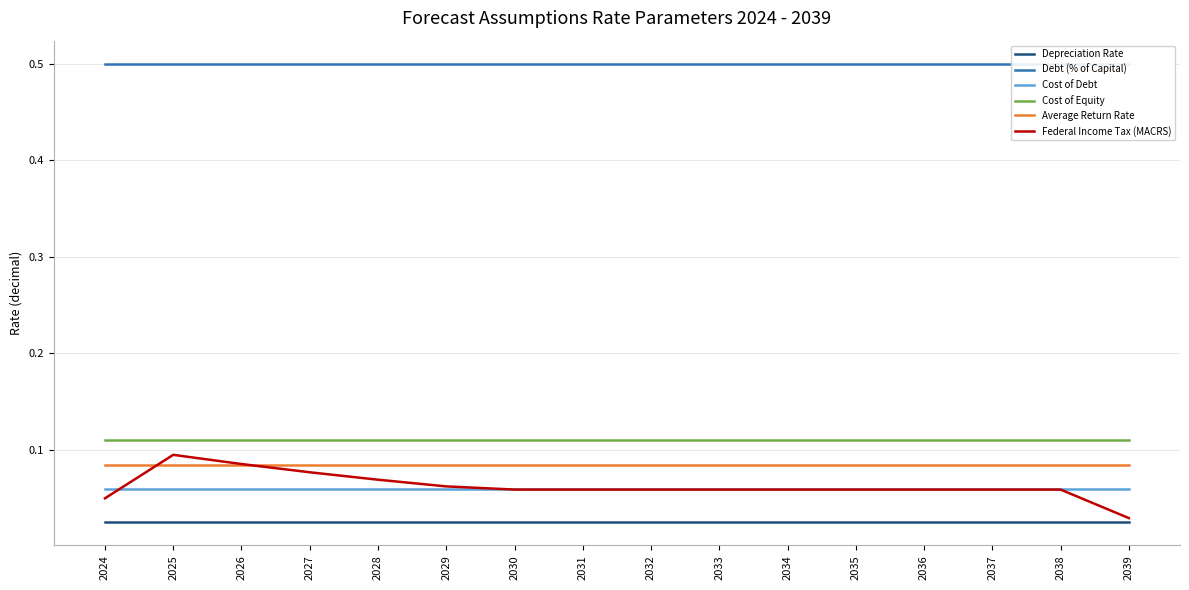

At which category is the sum across all series the highest?

2025